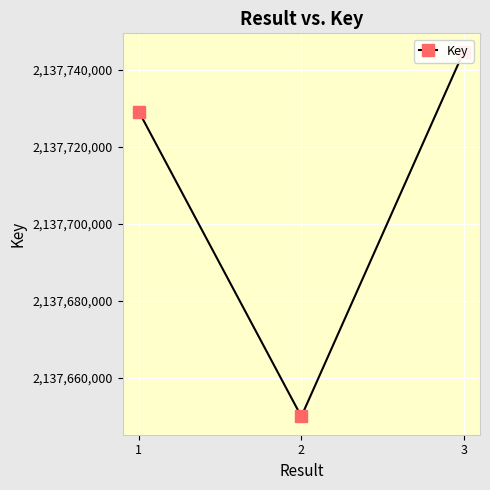

What is the sum of the values at 2 and 3?

4275394647